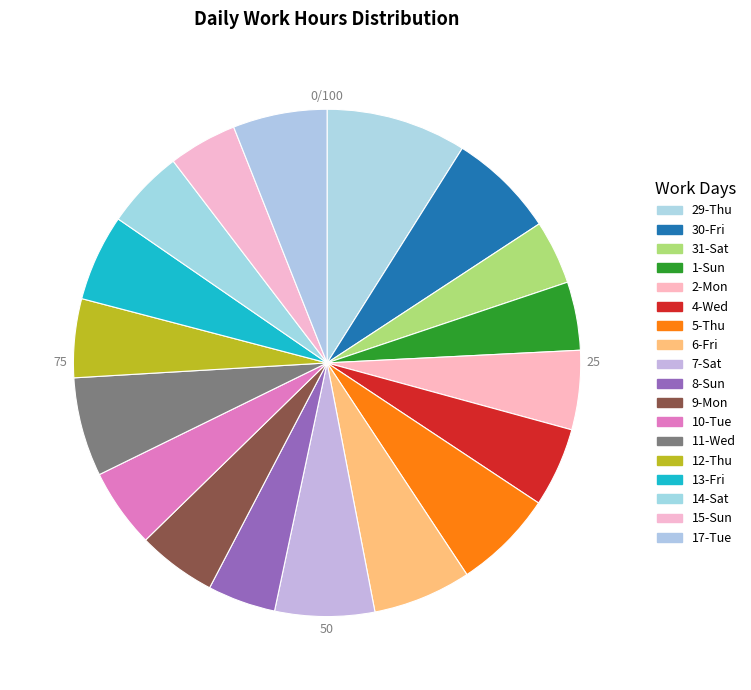

Which slice is the largest?

29-Thu